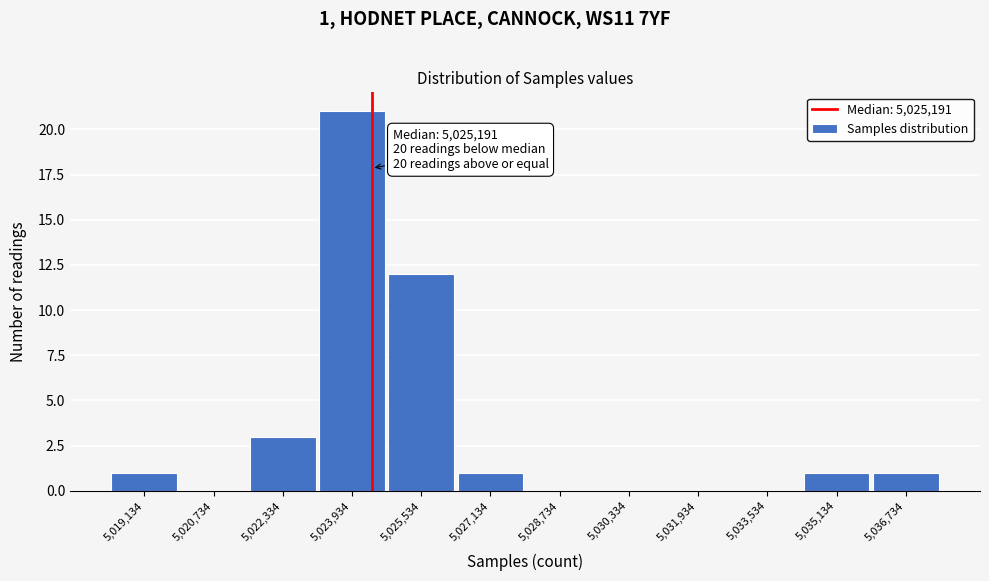

Reading right to left, transcribe all the data shown in this chart.

5,036,734=1	5,035,134=1	5,033,534=0	5,031,934=0	5,030,334=0	5,028,734=0	5,027,134=1	5,025,534=12	5,023,934=21	5,022,334=3	5,020,734=0	5,019,134=1